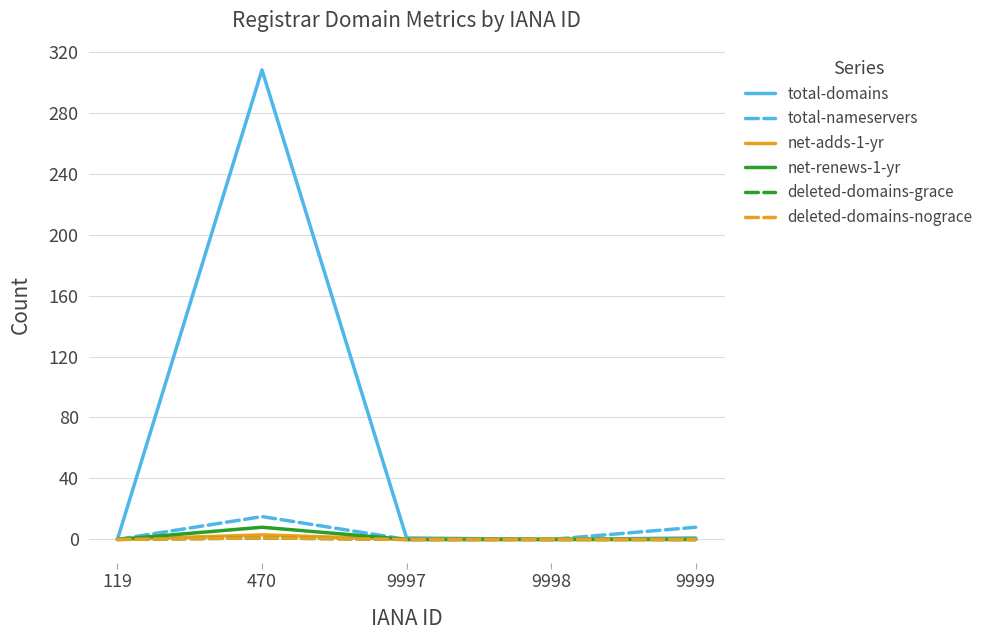

Is this an area chart (filled region under the line)?

No